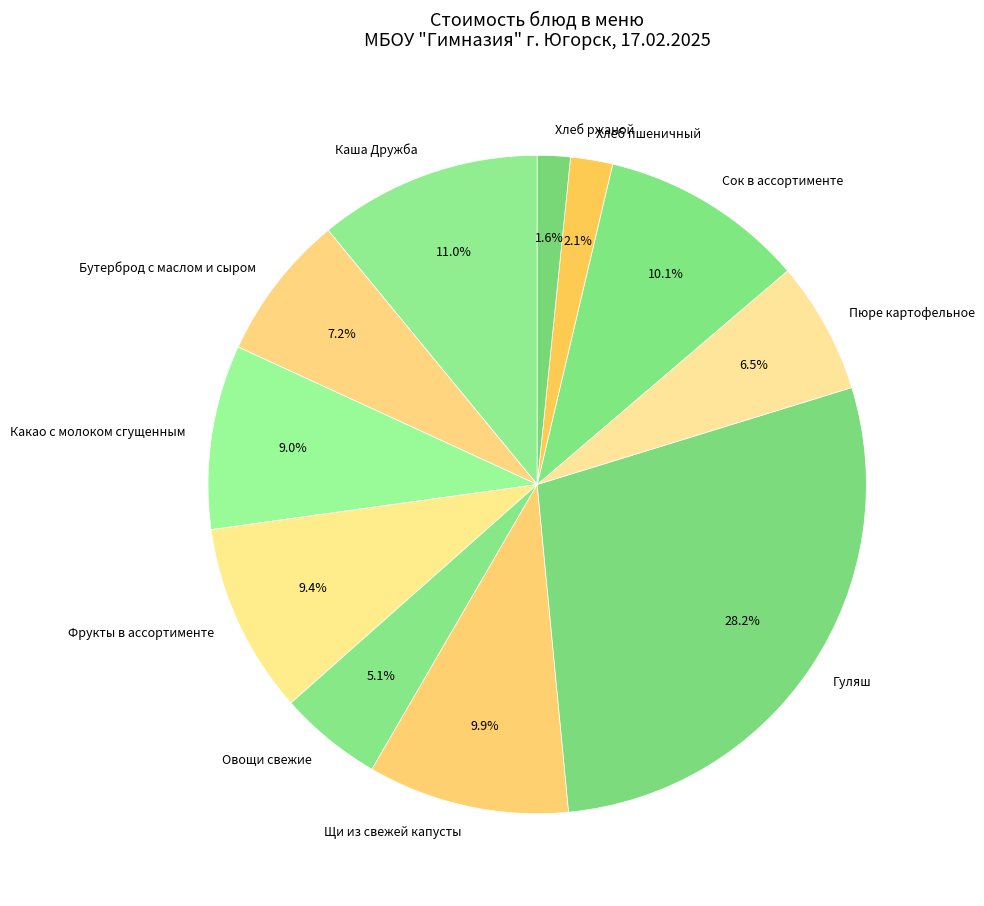

Between Хлеб ржаной and Бутерброд с маслом и сыром, which is larger?

Бутерброд с маслом и сыром